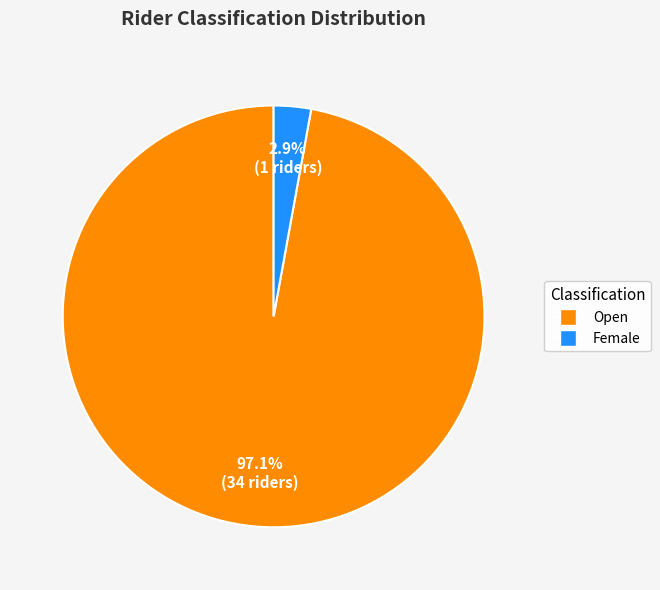

Which category has the biggest portion of the pie?

Open